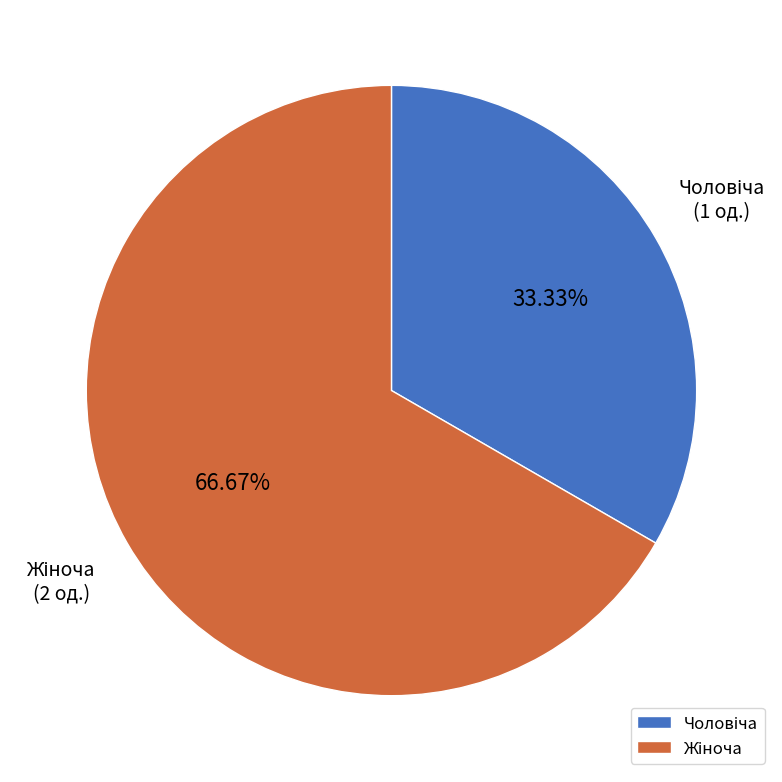

Does any single category account for the majority?

Yes